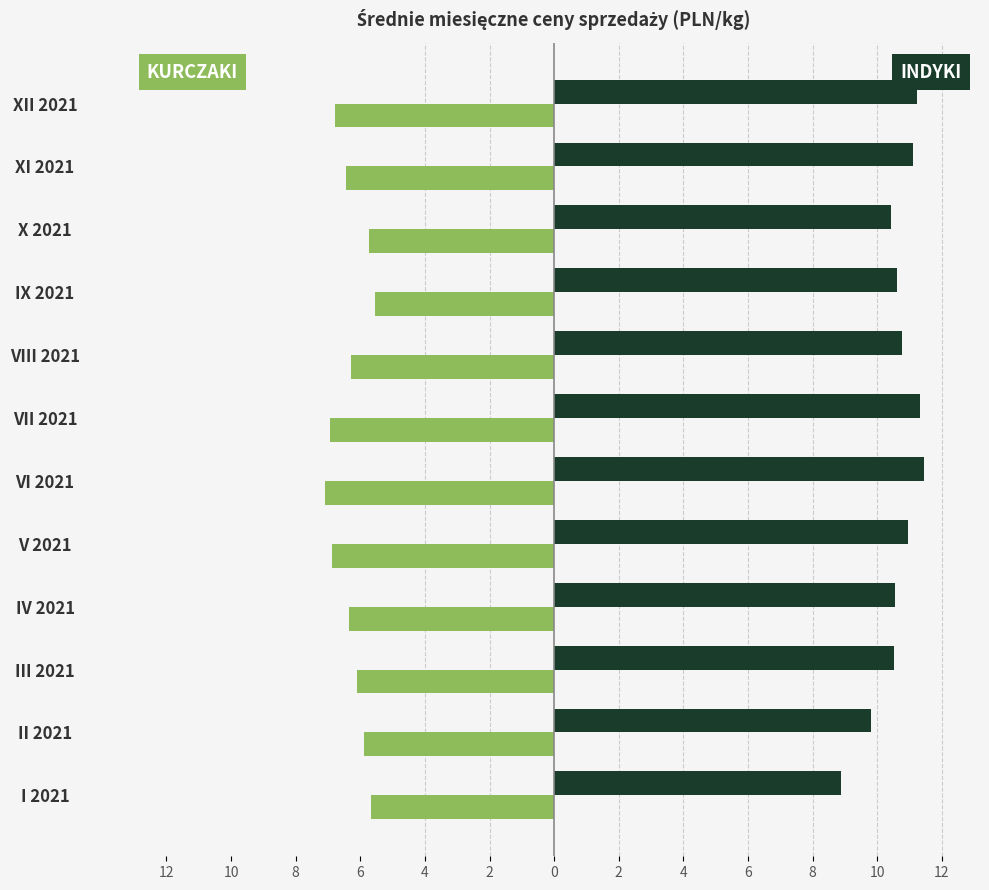

The KURCZAKI series shows -3.8 at X 2021. True or false?

False